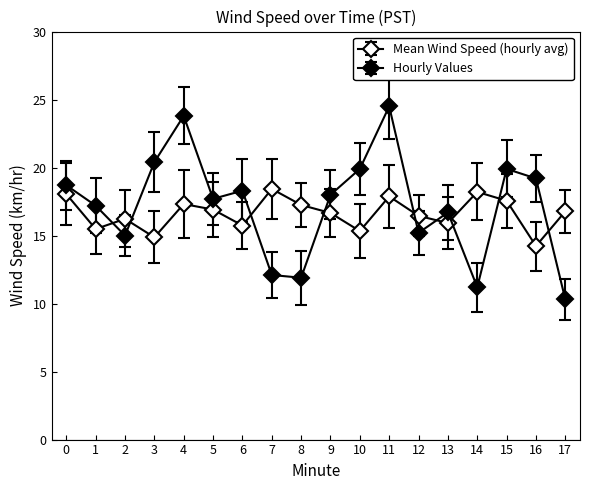

What is the value of the Hourly Values point at the 8th from the left?

12.1